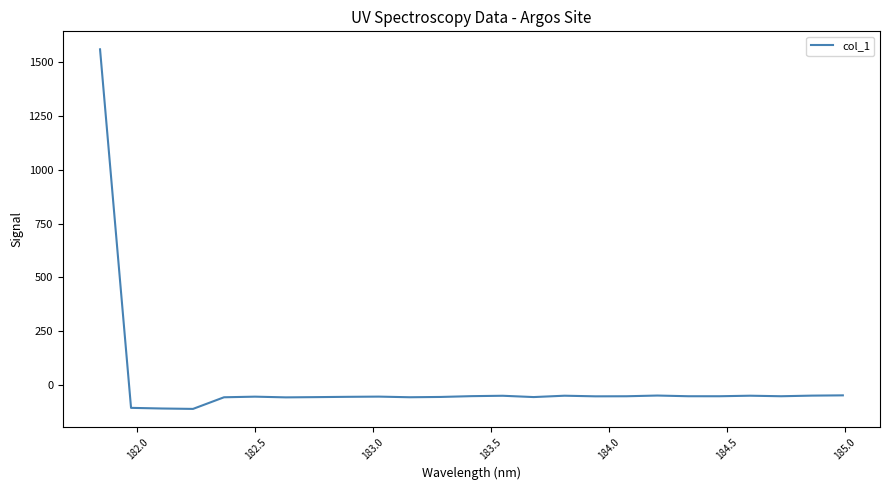

Is this an area chart (filled region under the line)?

No